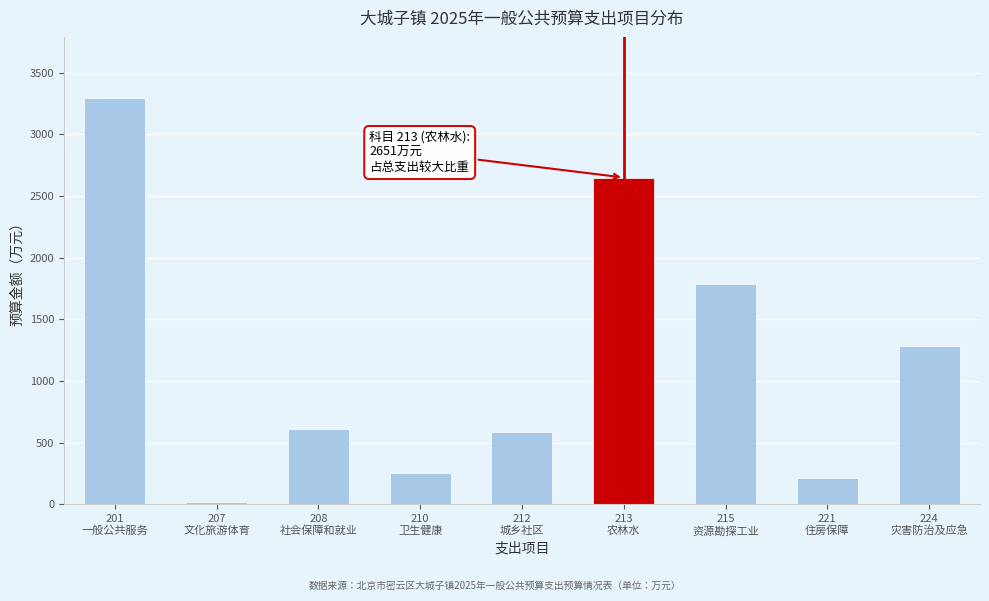

Reading right to left, list all the values displayed in this chart.

1284.5	212.7	1787.1	2650.6	587.1	250.7	614.9	22.6	3296.6